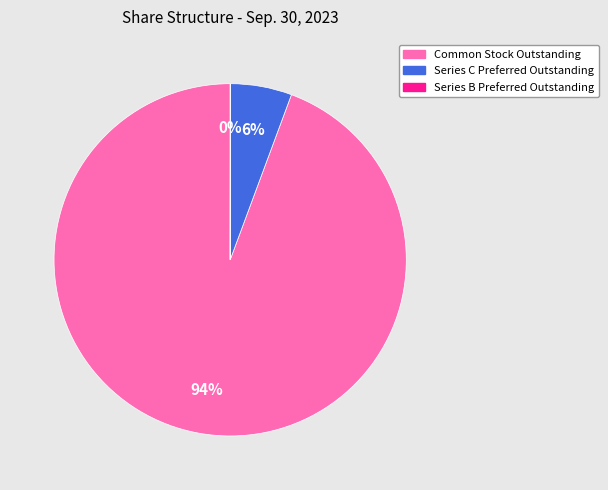

Between Series C Preferred Outstanding and Common Stock Outstanding, which is larger?

Common Stock Outstanding